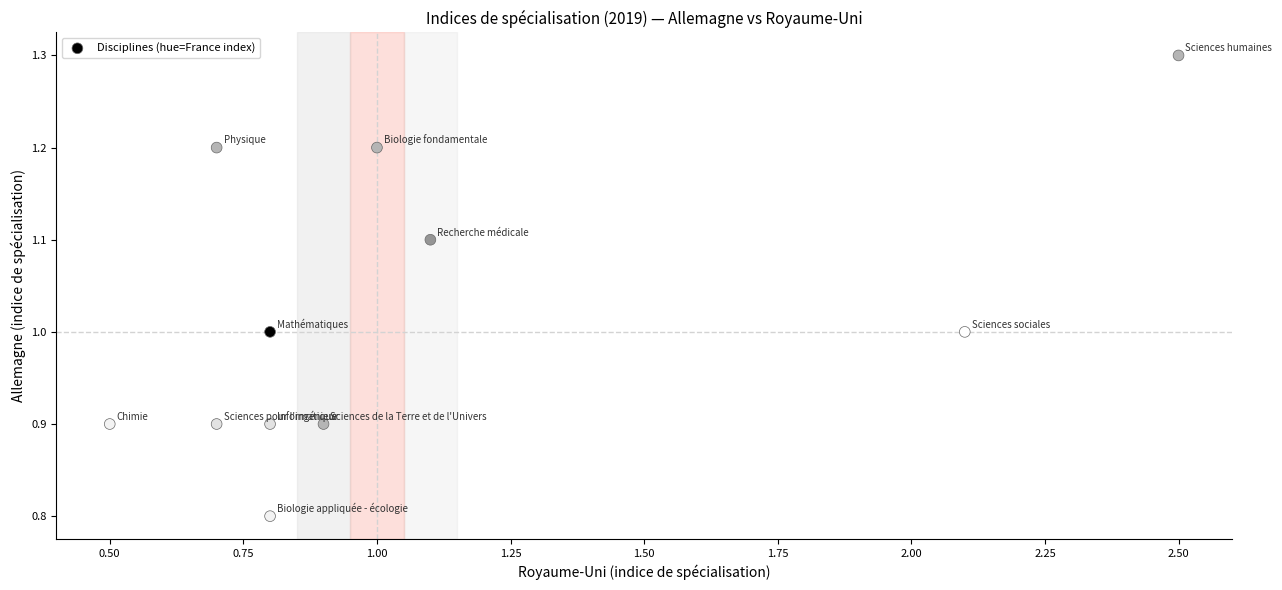

What is the range of X values (max minus min)?

2.0